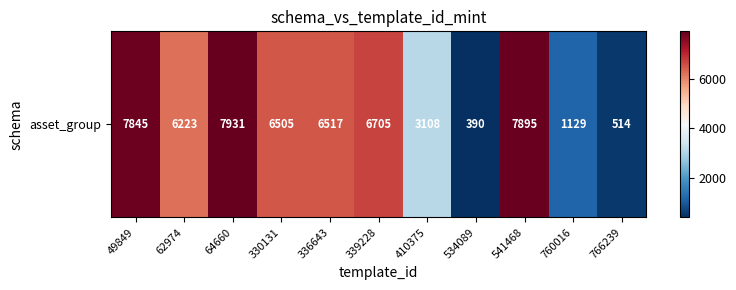

Reading left to right, what are all the values shown in this chart?

49849=7845	62974=6223	64660=7931	330131=6505	336643=6517	339228=6705	410375=3108	534089=390	541468=7895	760016=1129	766239=514